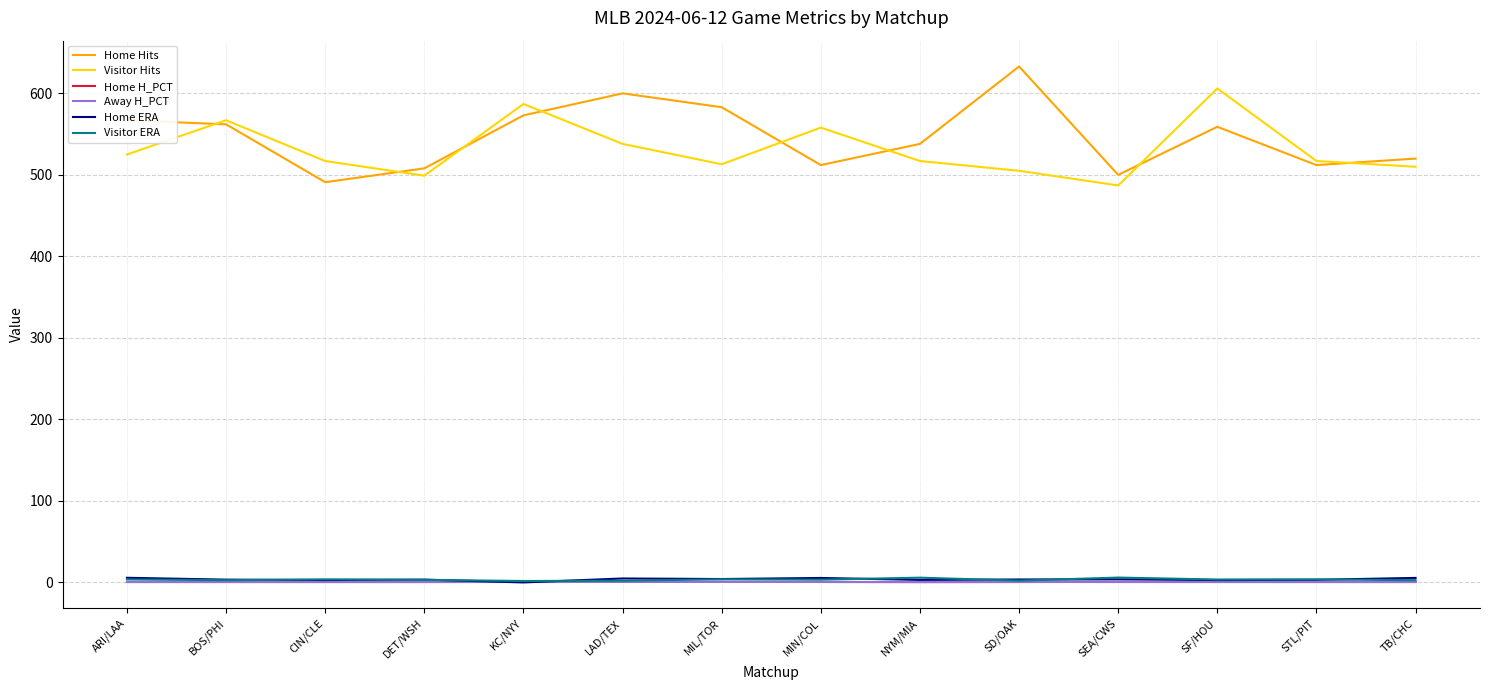

True or false: Home Hits has a value of 491.0 at CIN/CLE.

True